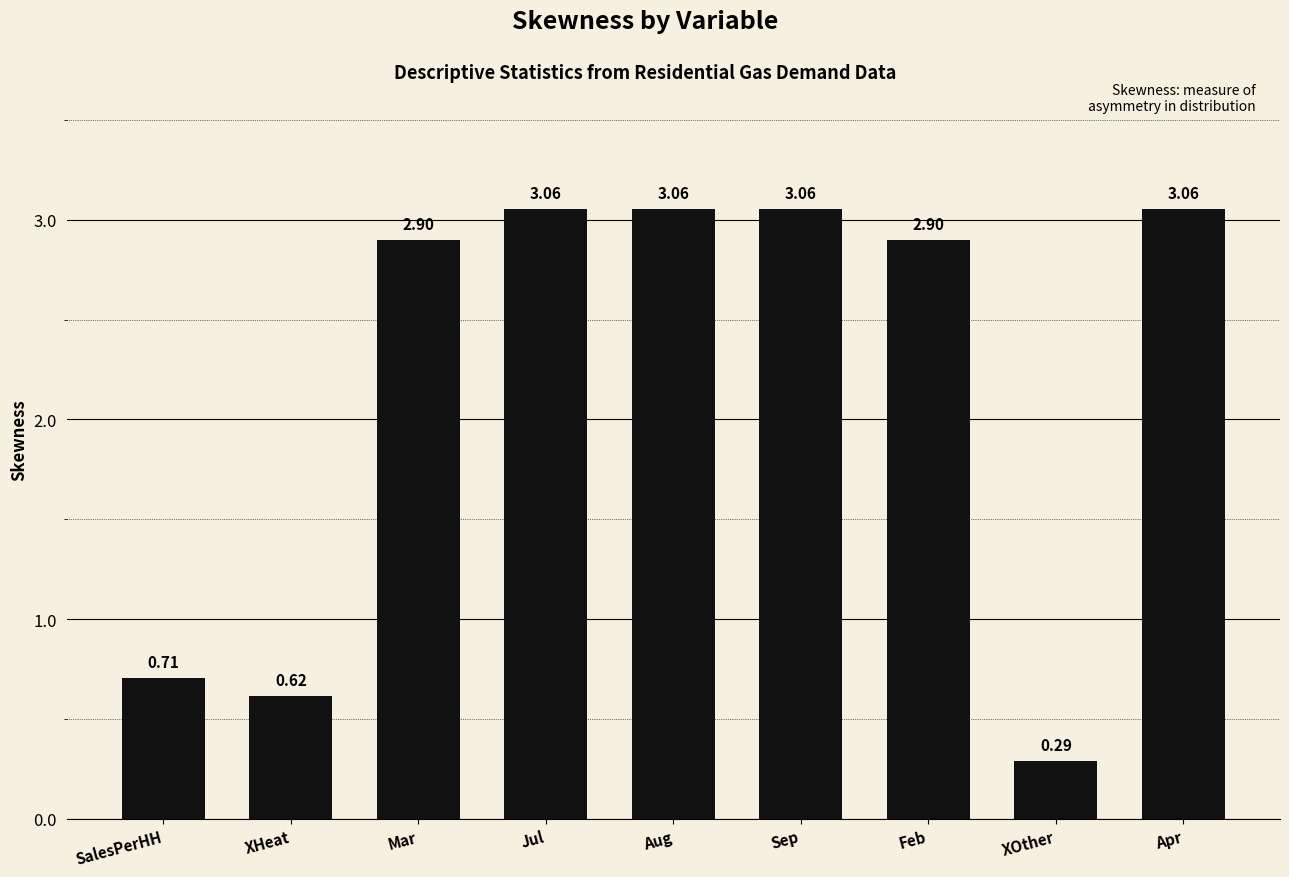

At which label is the value closest to 1?

SalesPerHH